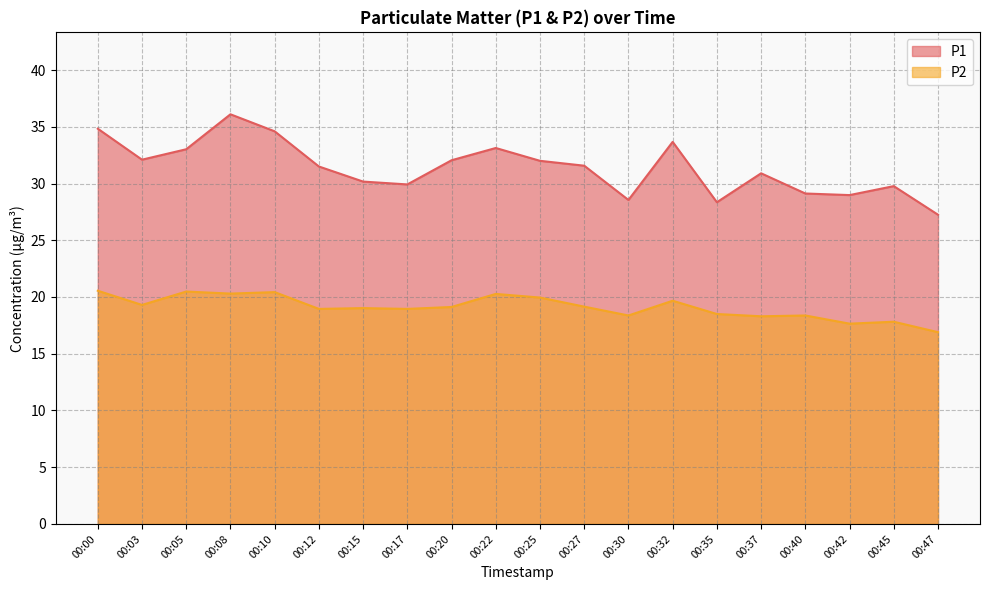

Is the value of P1 at 00:05 greater than the value of P2 at 00:37?

Yes